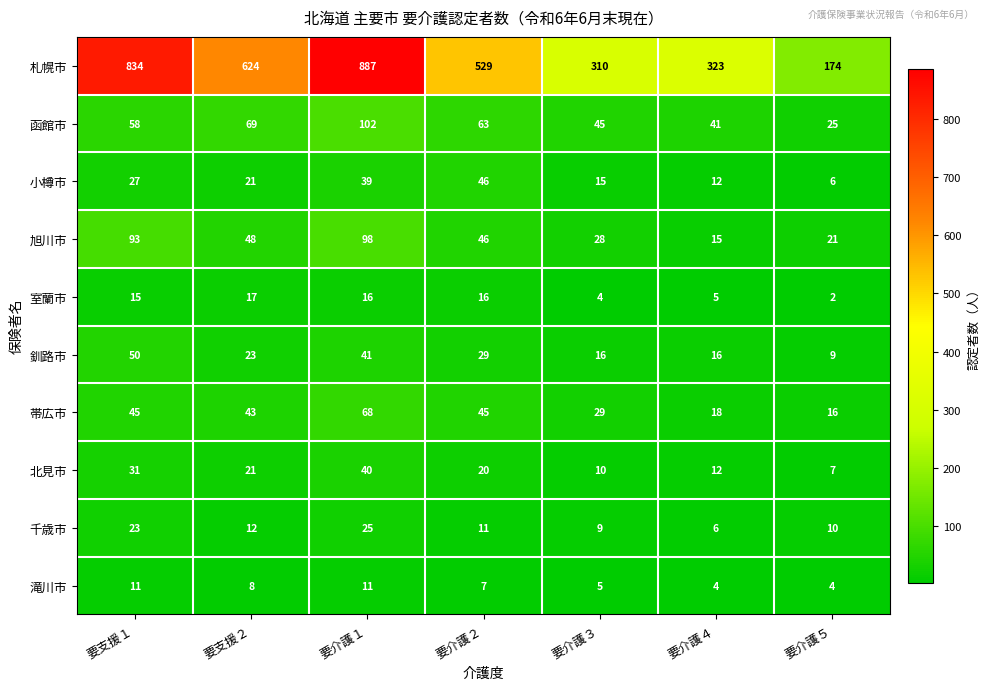

List the series in order of their peak value, highest first.

札幌市, 函館市, 旭川市, 帯広市, 釧路市, 小樽市, 北見市, 千歳市, 室蘭市, 滝川市